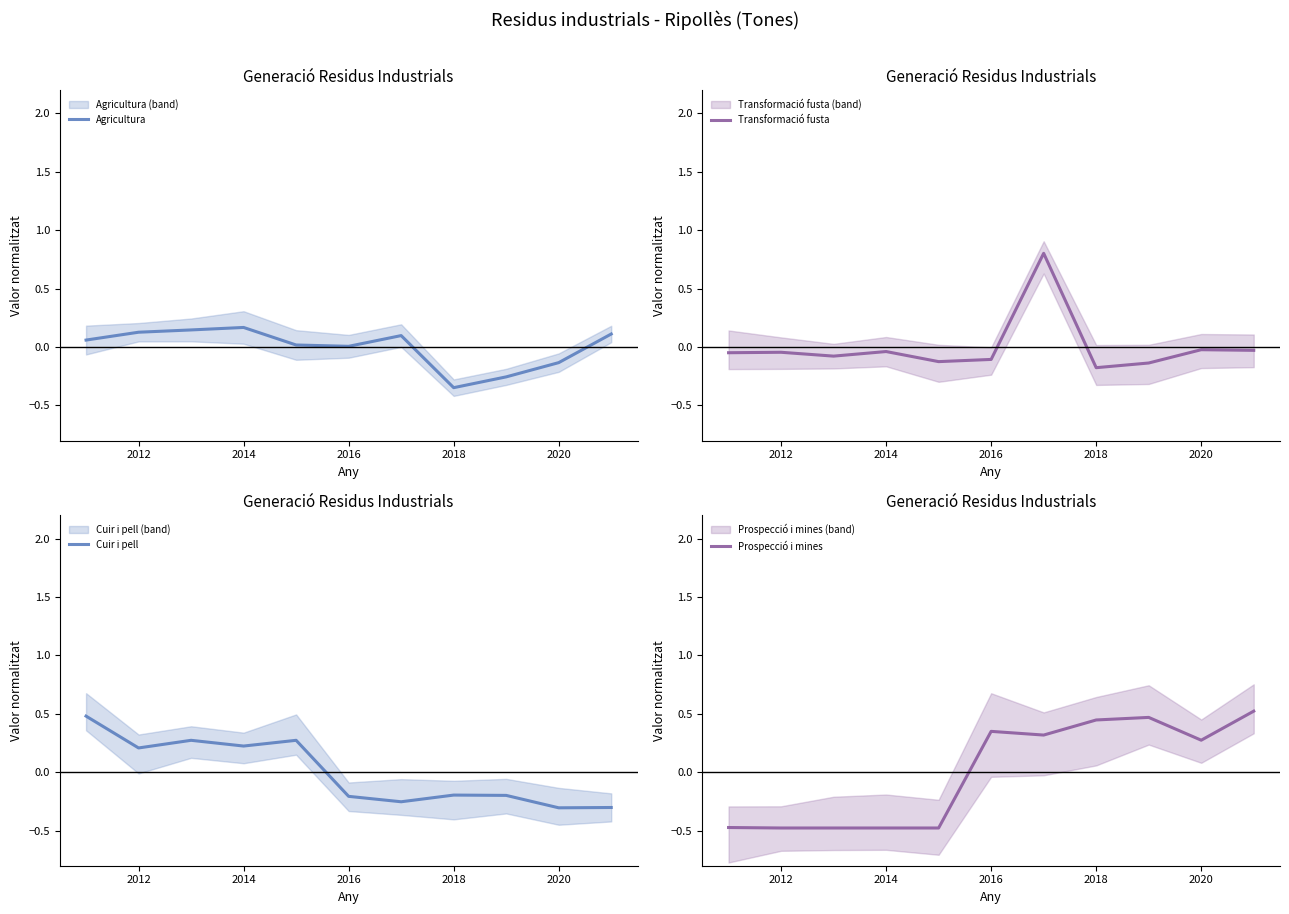

How many data points in Agricultura are above 0?

8